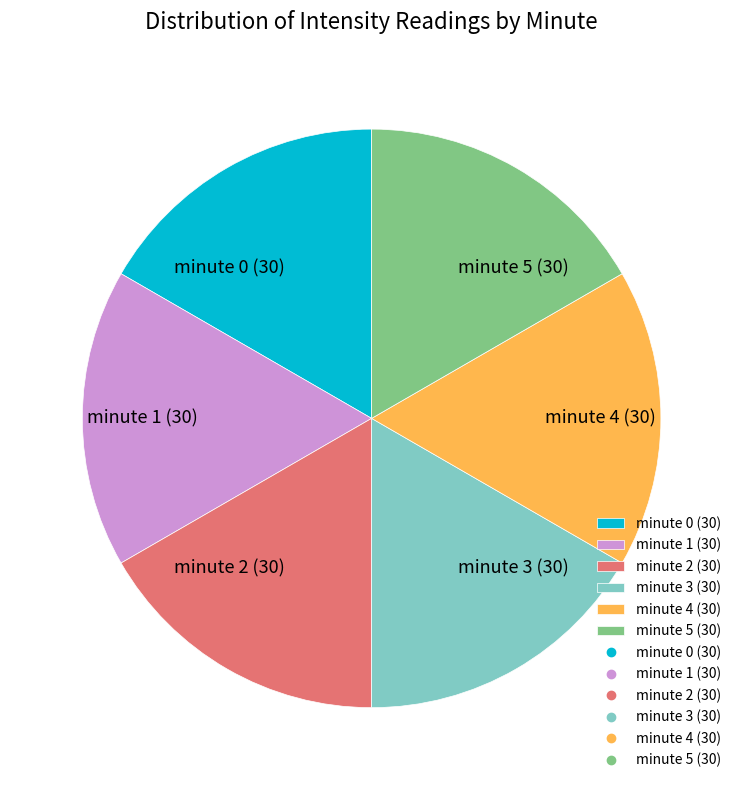

Approximately how many times larger is the value at minute 5 (30) compared to minute 2 (30)?

1.0